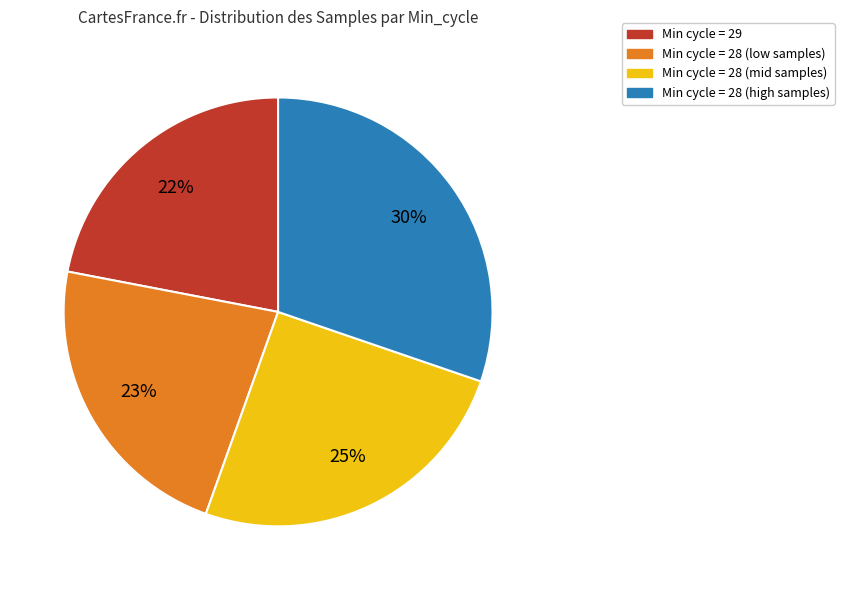

To the nearest percent, what is the difference between the largest and smallest slice percentages?

8%